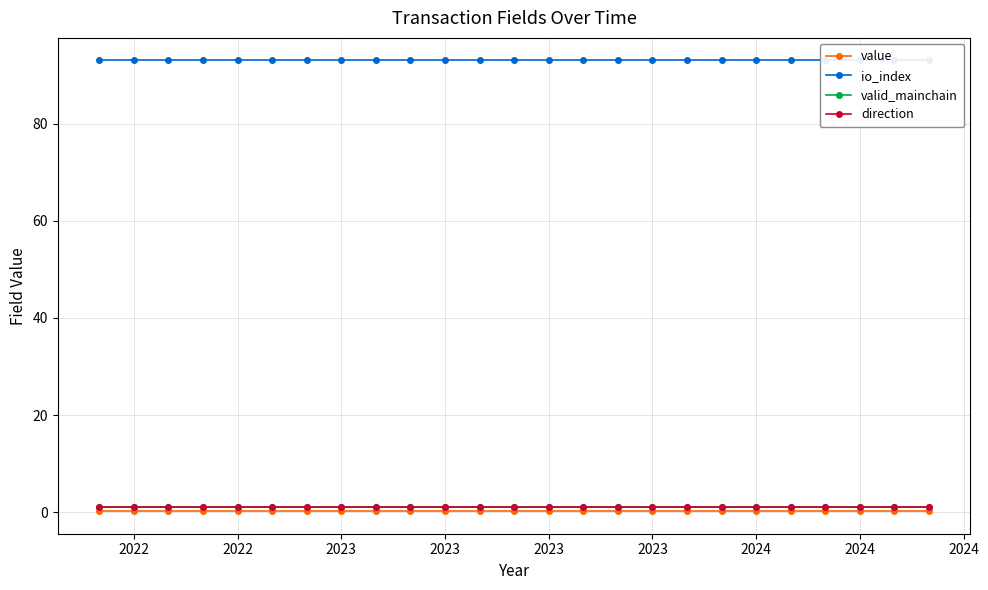

How many lines are shown in the chart?

4